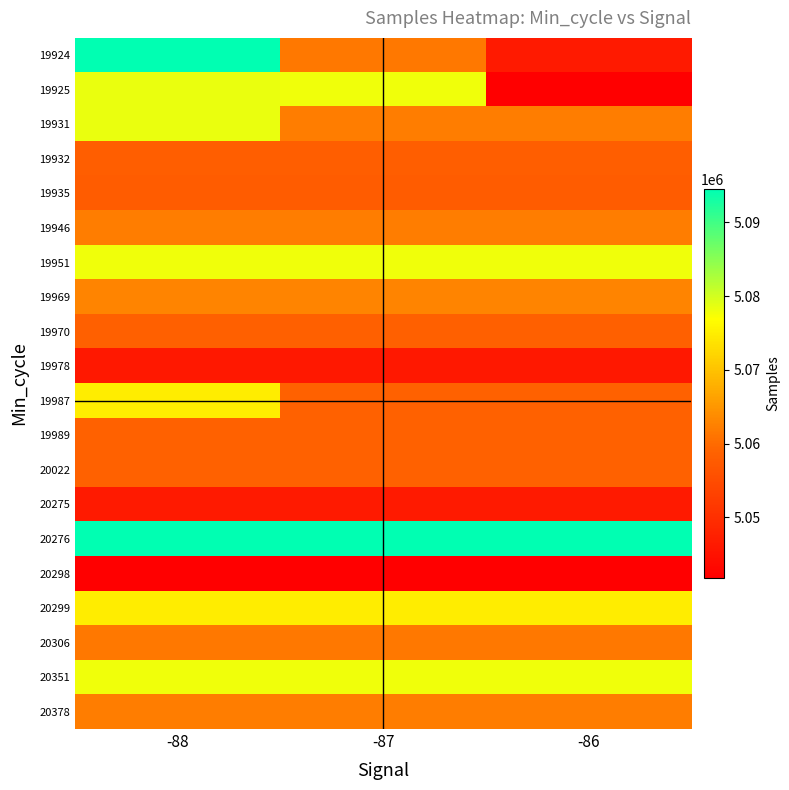

What is the difference between the highest and lowest values at -86?

52746